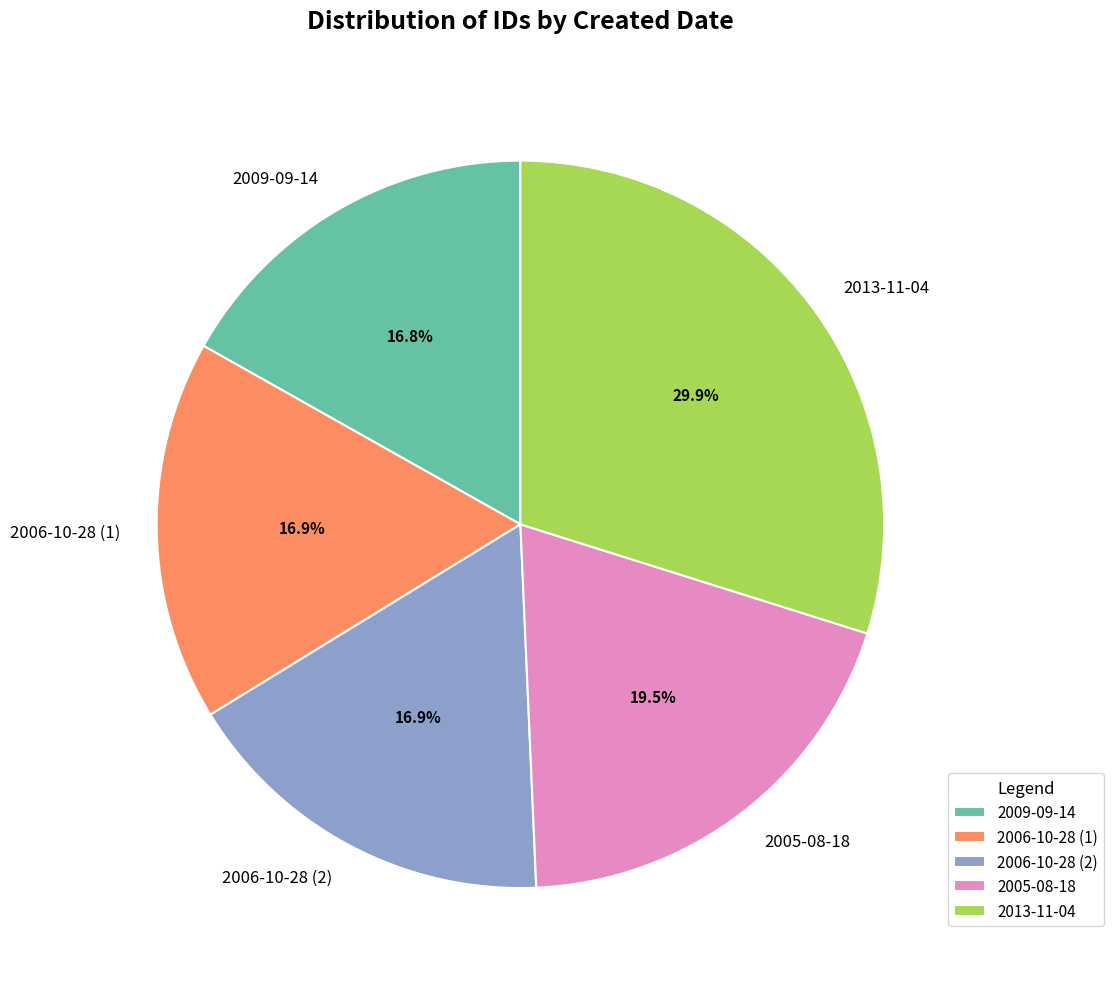

Is the sum of 2006-10-28 (1) and 2009-09-14 greater than half?

No